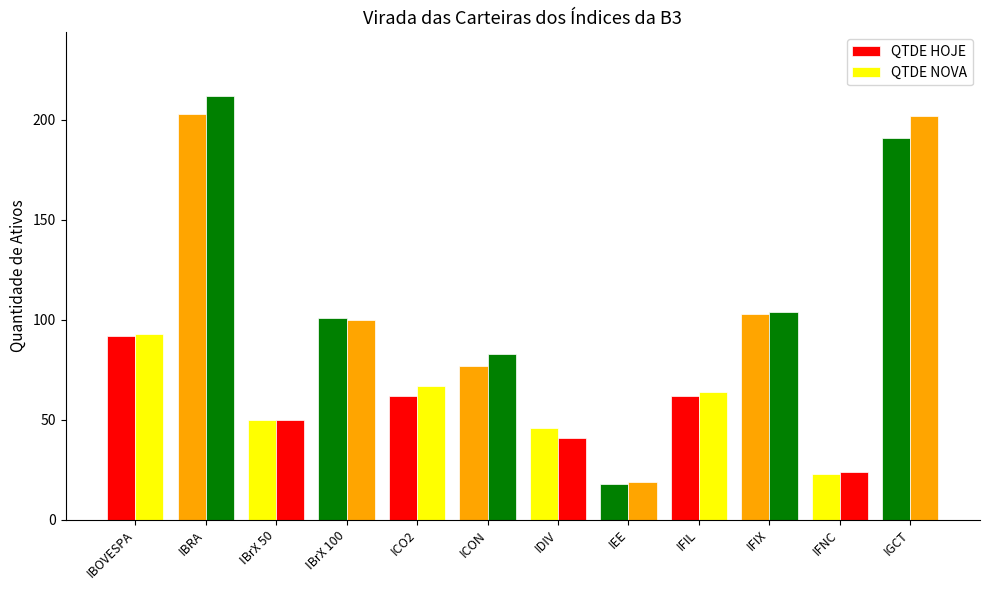

At which category is the sum across all series the highest?

IBRA